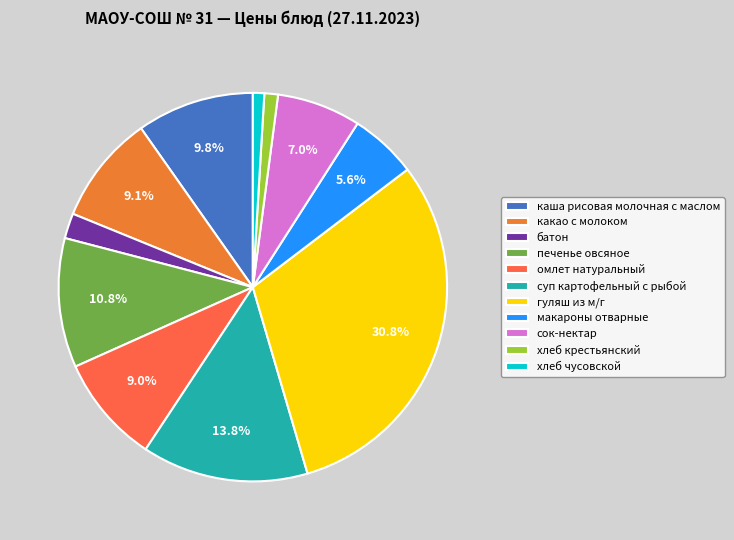

To the nearest percent, what percentage of the pie is батон?

2%